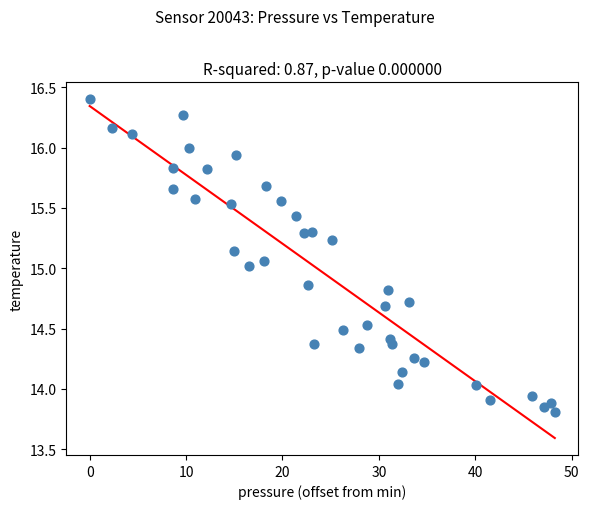

What is the range of X values (max minus min)?

48.2